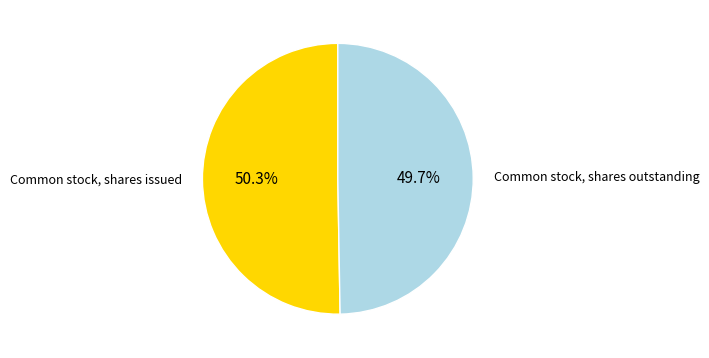

To the nearest percent, what is the difference between the largest and smallest slice percentages?

1%